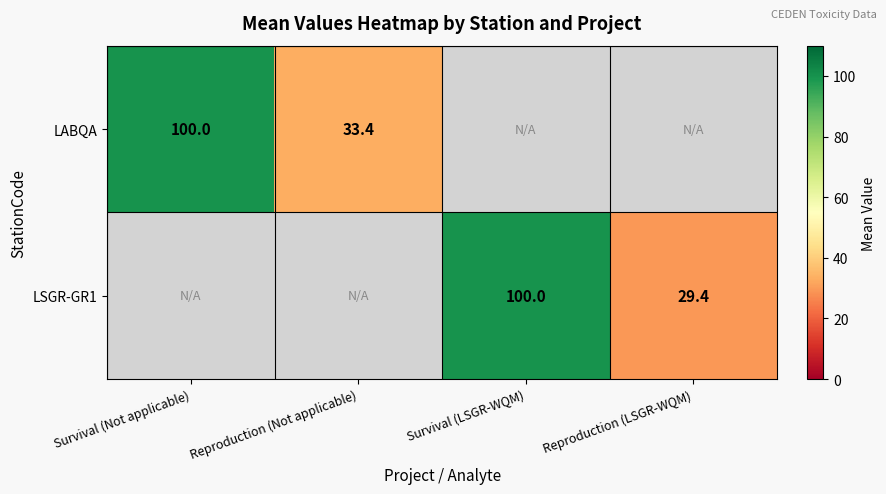

The value of LSGR-GR1 at Survival (LSGR-WQM) is 100.0. True or false?

True